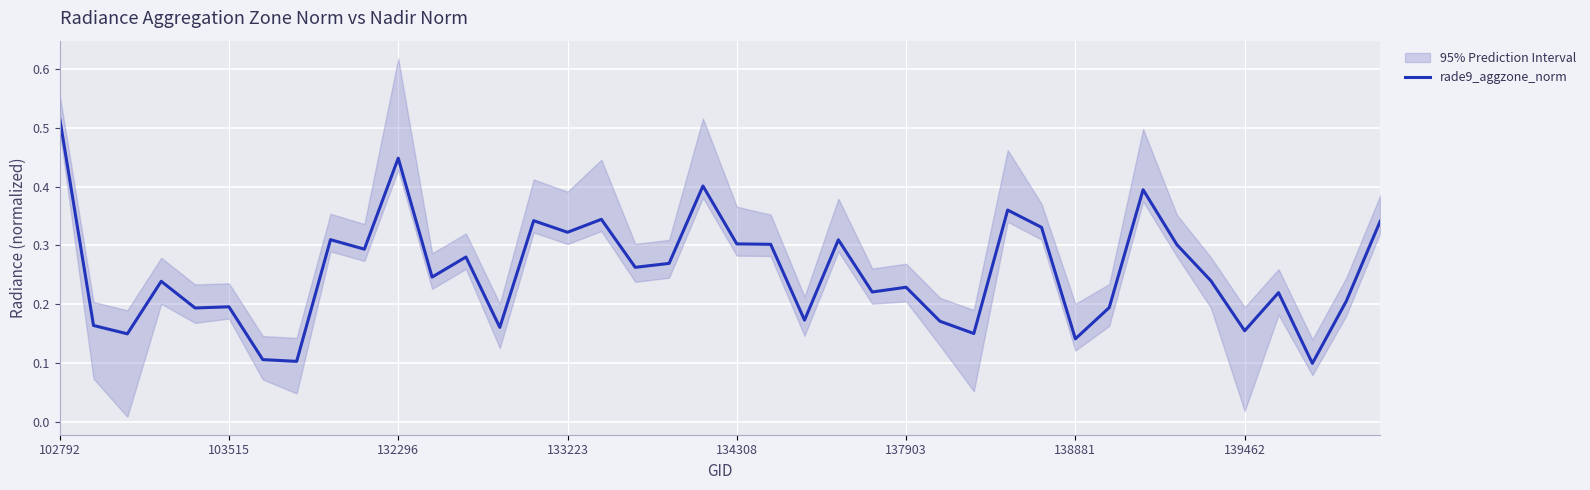

What is the difference between the values at 17 and 19?

0.1